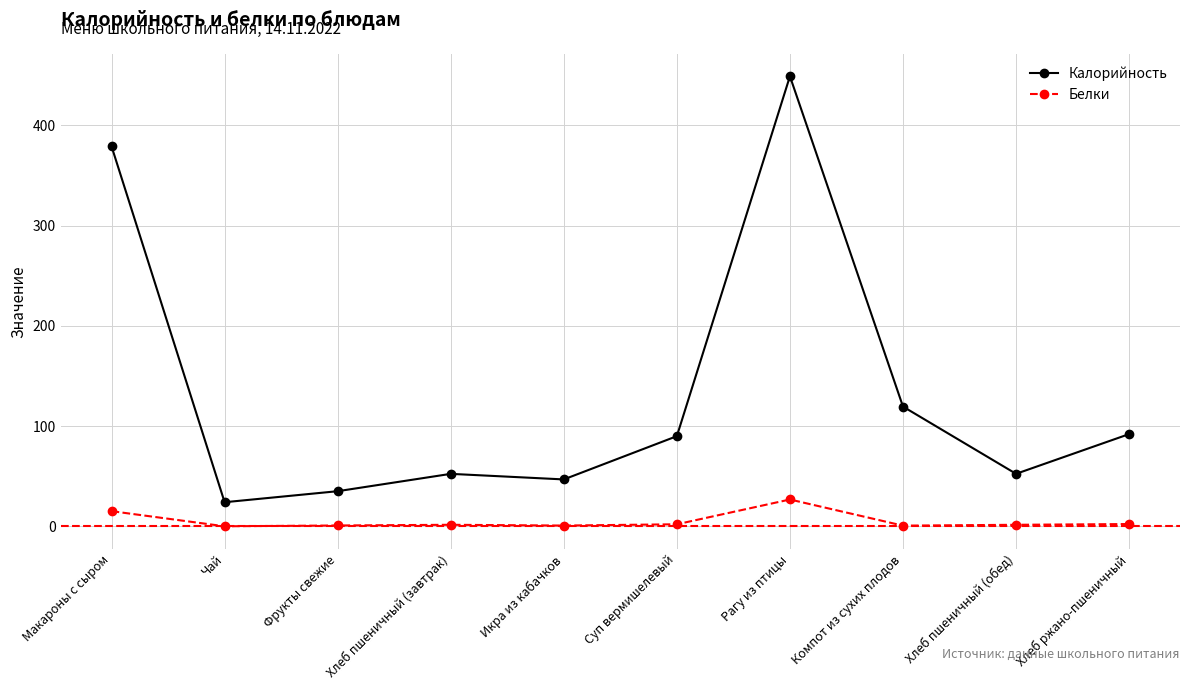

Between Суп вермишелевый and Компот из сухих плодов, which series saw the biggest shift?

Калорийность